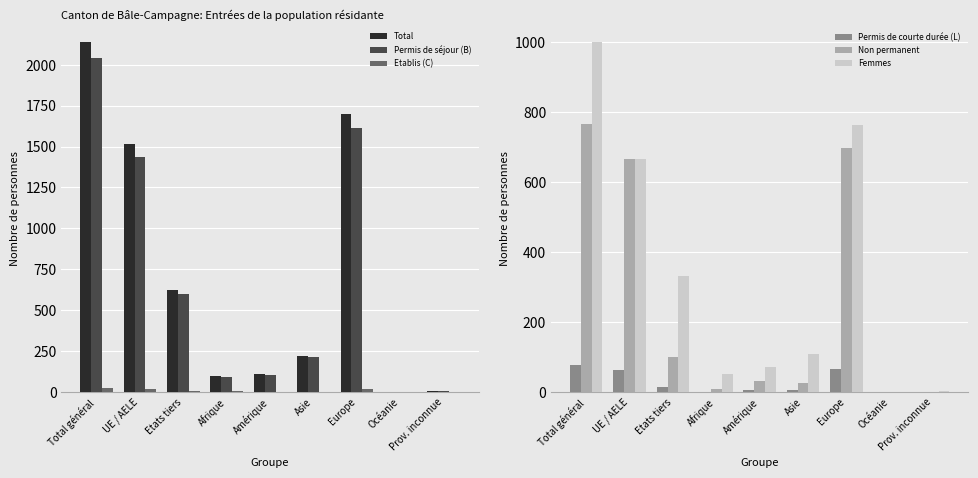

How many data points in Permis de courte durée (L) are above 6?

4